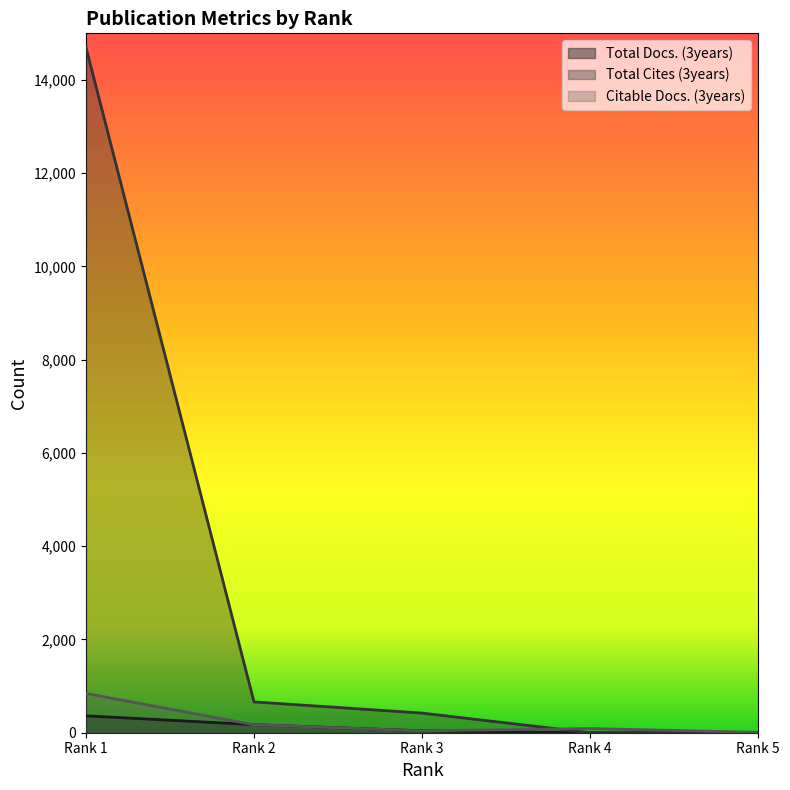

True or false: Total Docs. (3years) has a value of 26 at Rank 3.

False